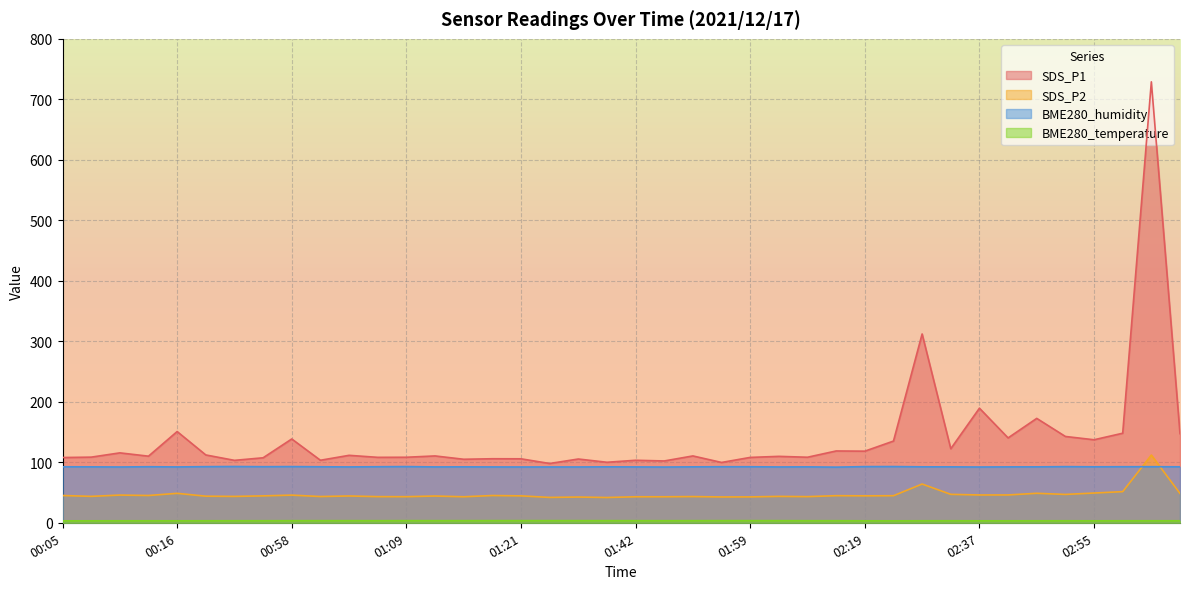

Which series changed the most between 01:03 and 01:17?

SDS_P1